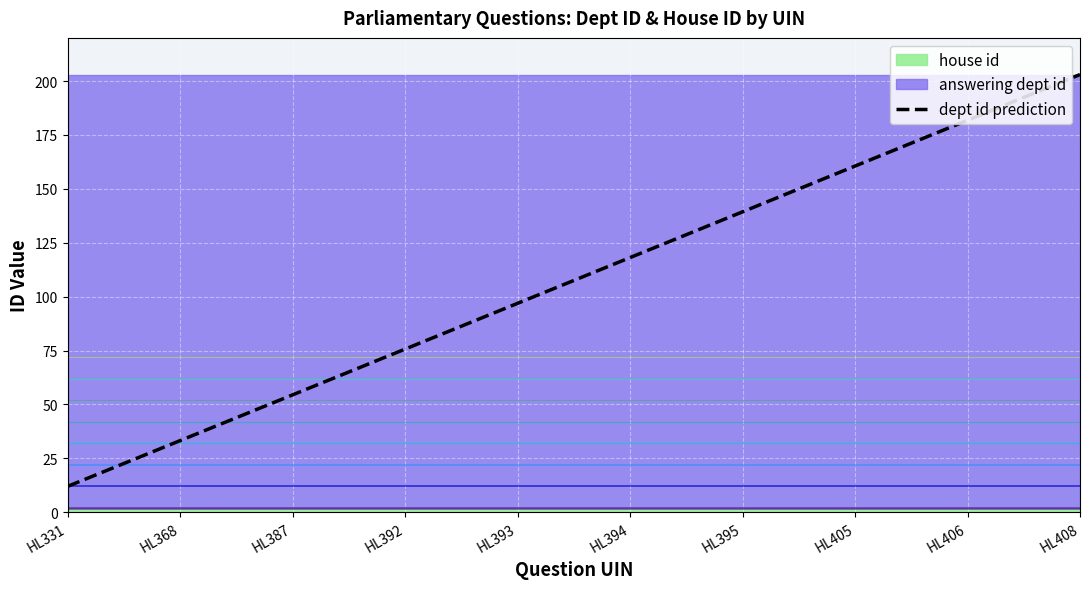

What is the lowest value of the dept id prediction series?

12.0